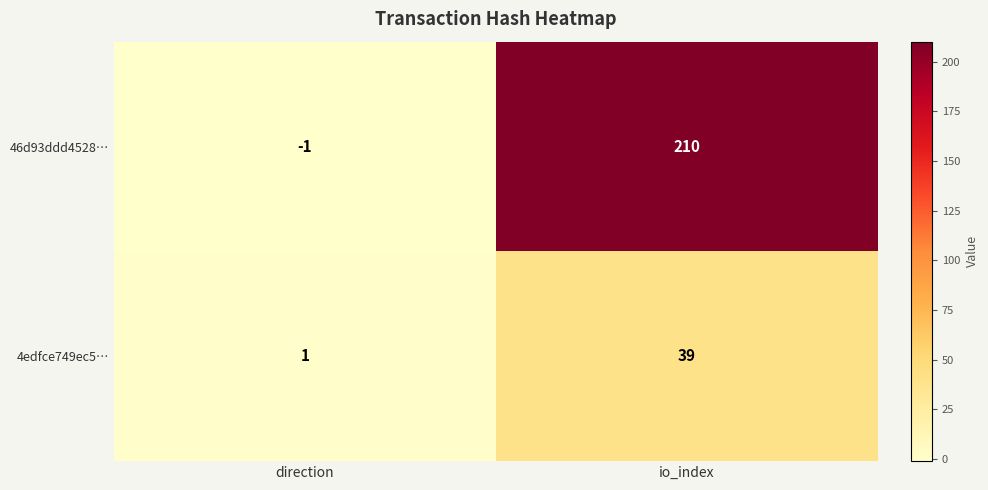

List the labels in order of 4edfce749ec5… value, largest first.

io_index, direction